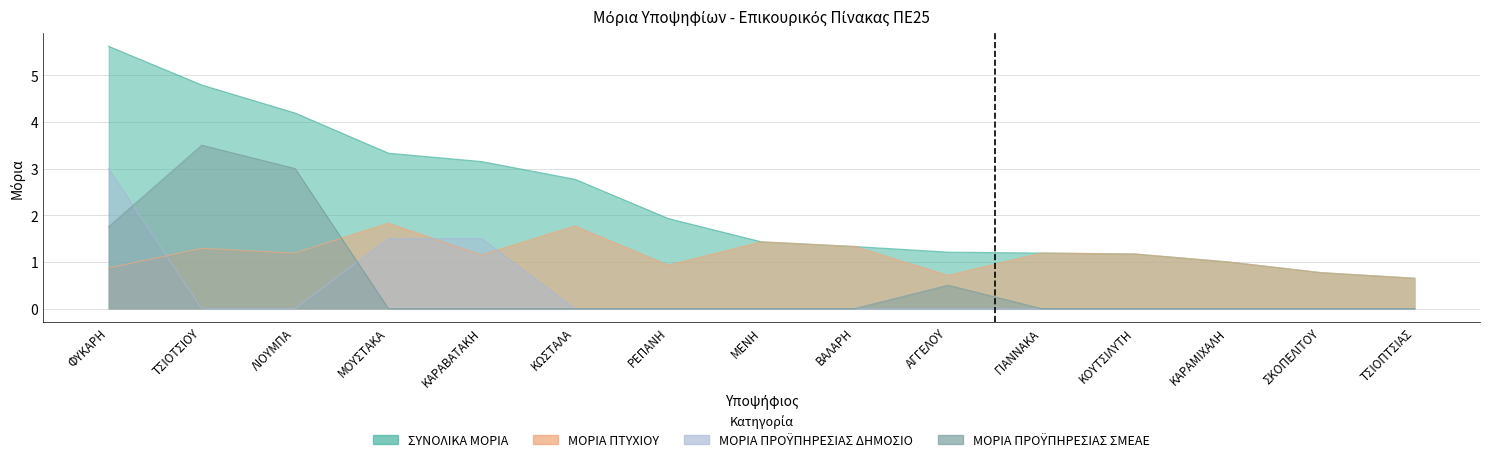

Count the number of categories in the chart.

15